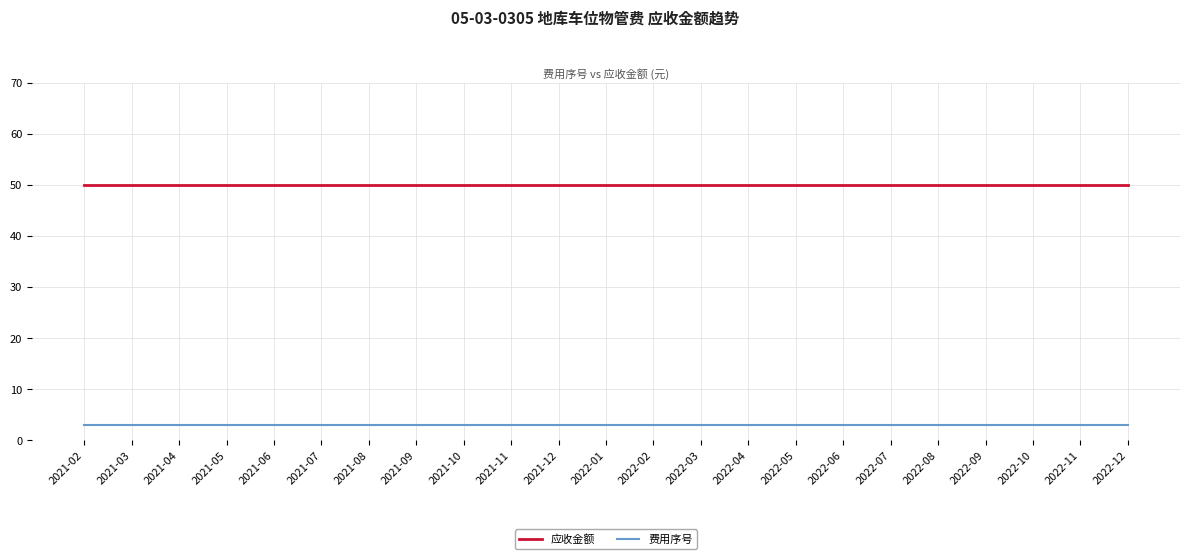

What is the minimum value shown in the chart?

3